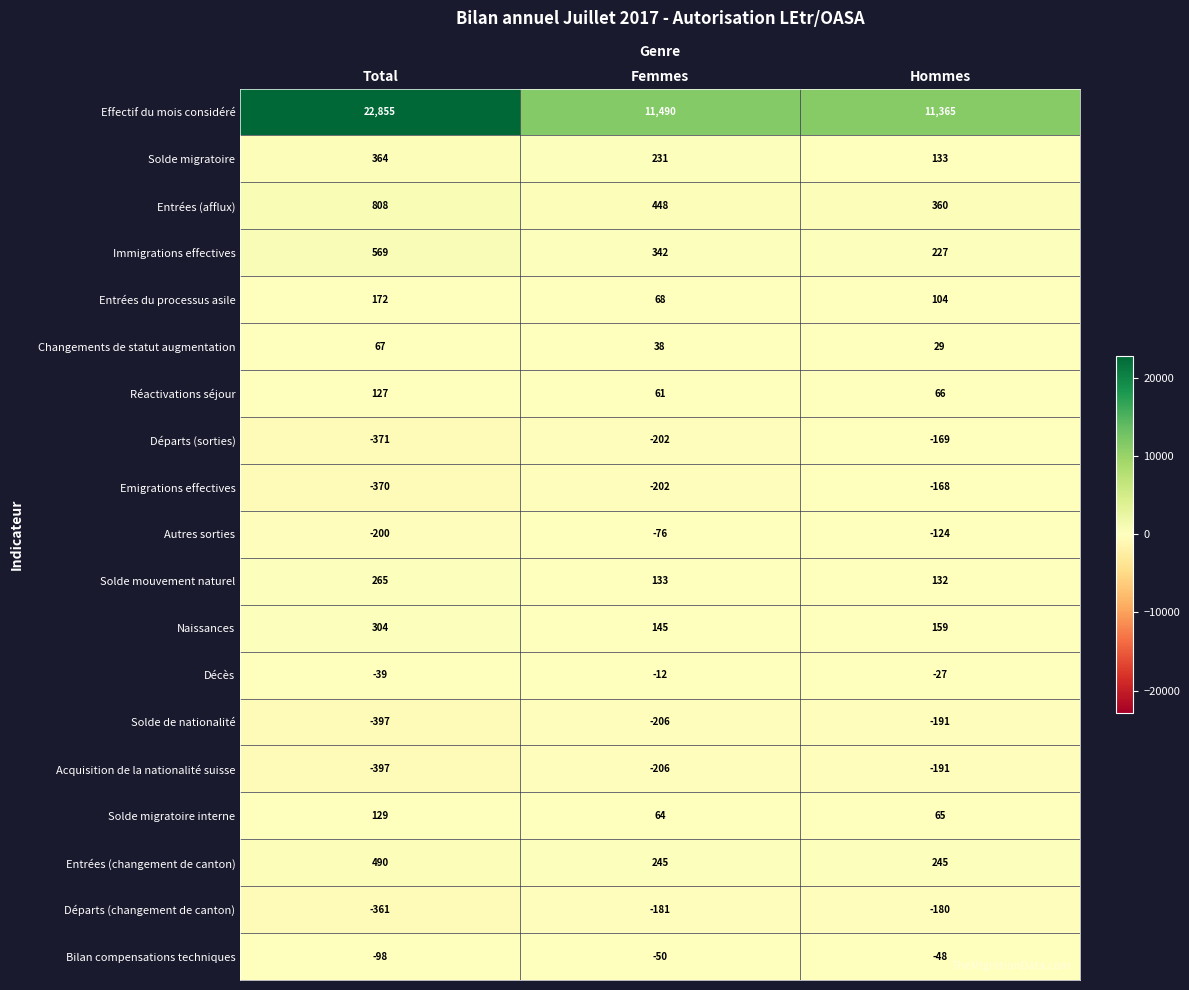

The value of Bilan compensations techniques at Total is -98. True or false?

True